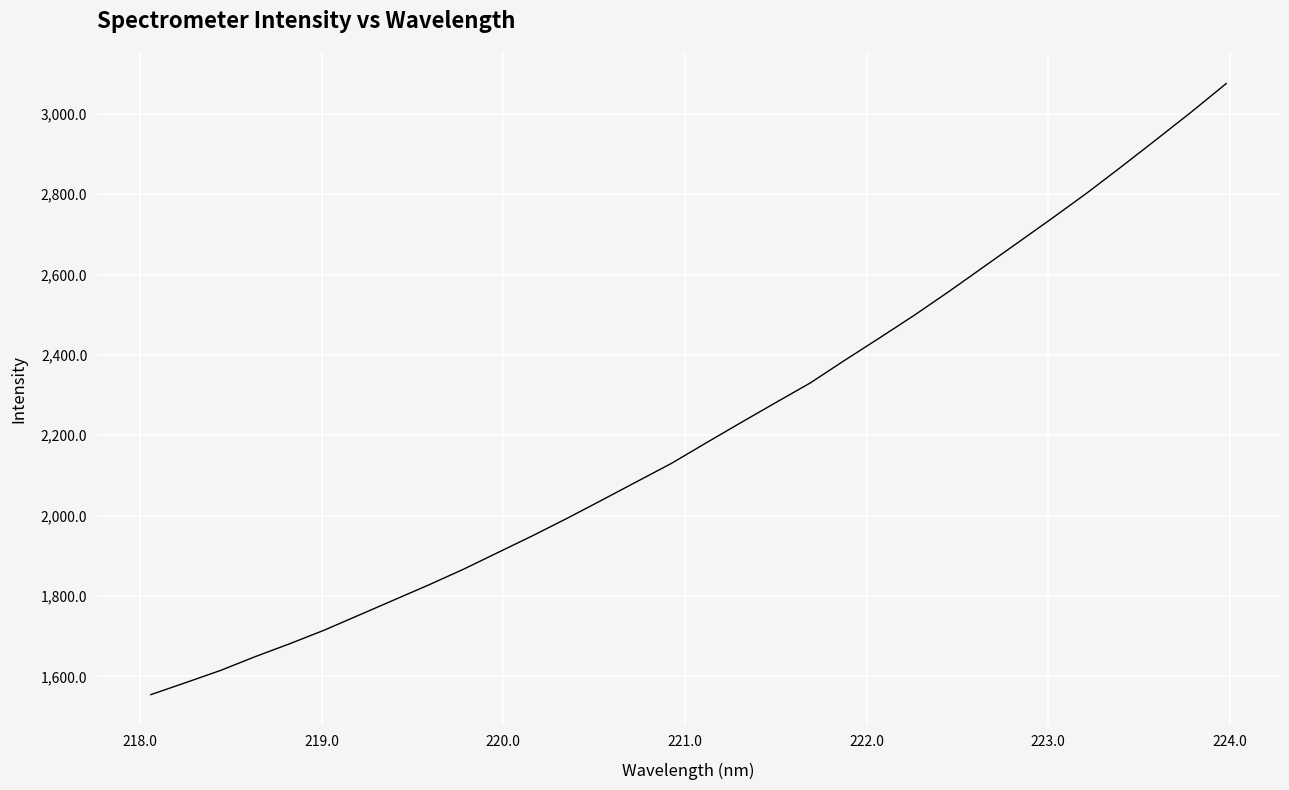

What is the smallest value displayed?

1554.6